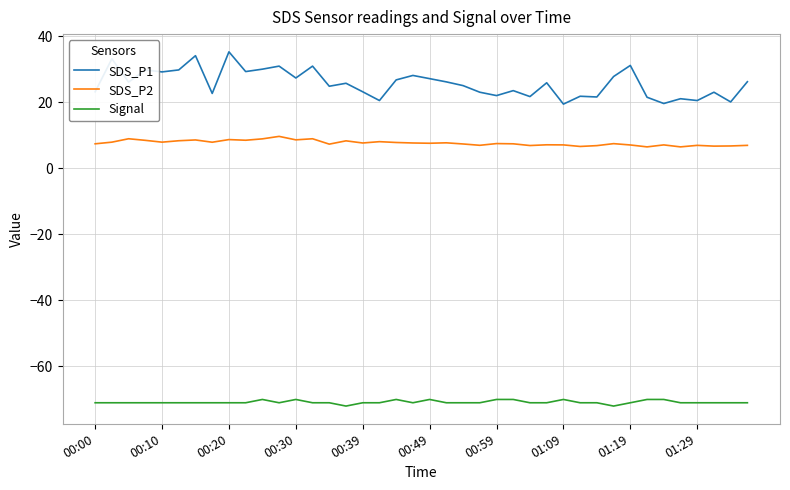

Which series has the largest range (max minus min)?

SDS_P1